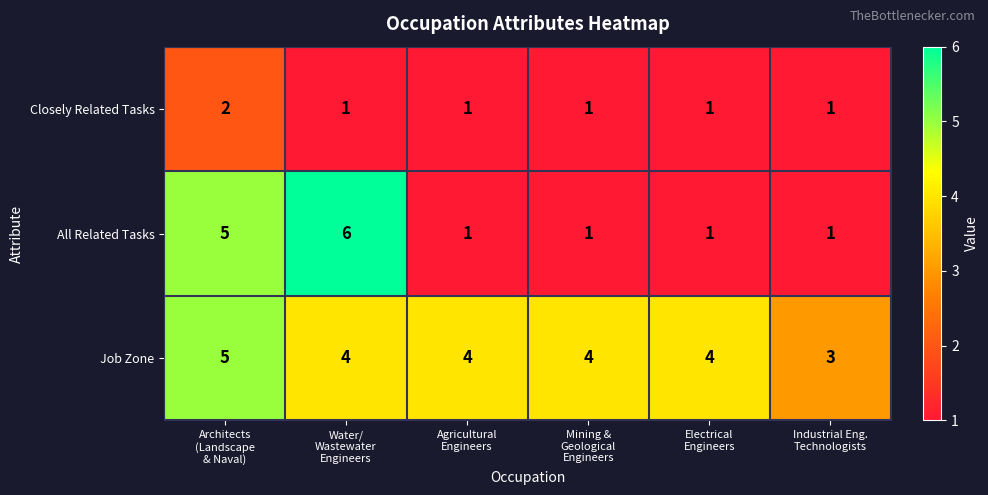

At which category is the sum across all series the highest?

Architects
(Landscape
& Naval)